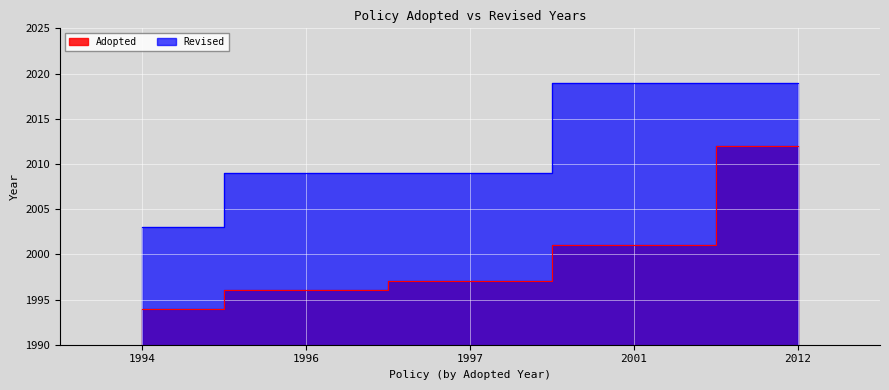

Which series has the widest spread of values?

Adopted